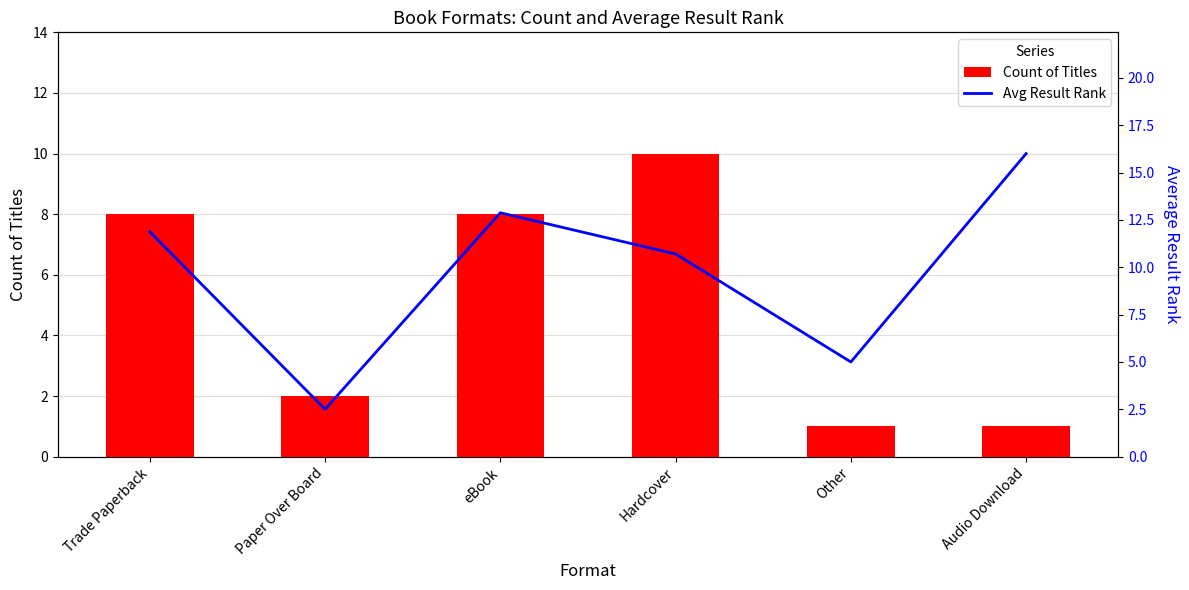

At which category is the sum across all series the highest?

eBook